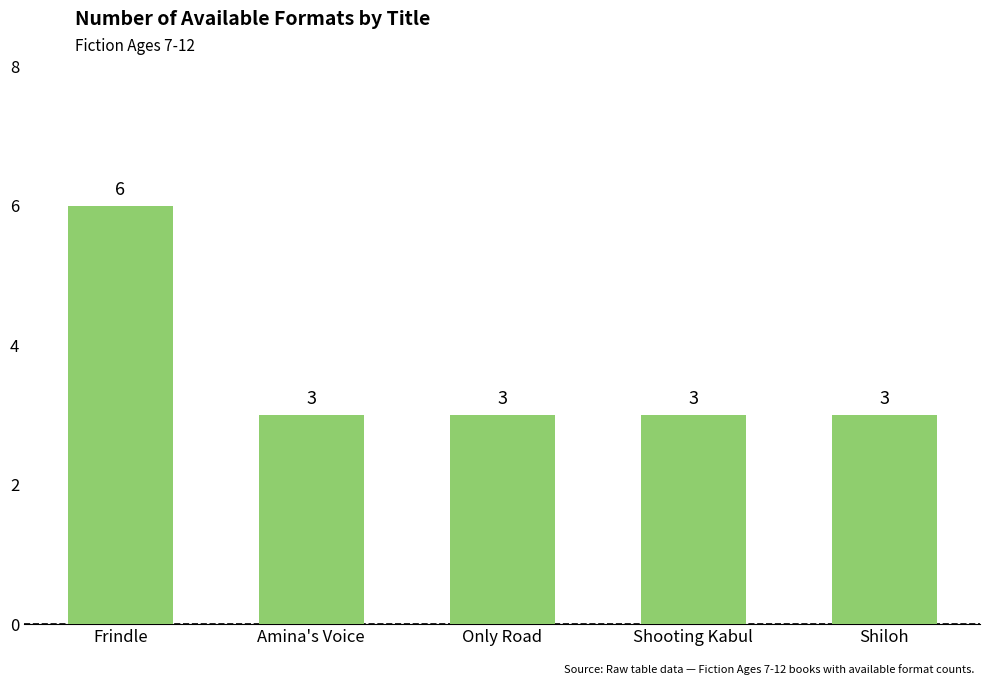

Reading left to right, what are all the values shown in this chart?

6	3	3	3	3